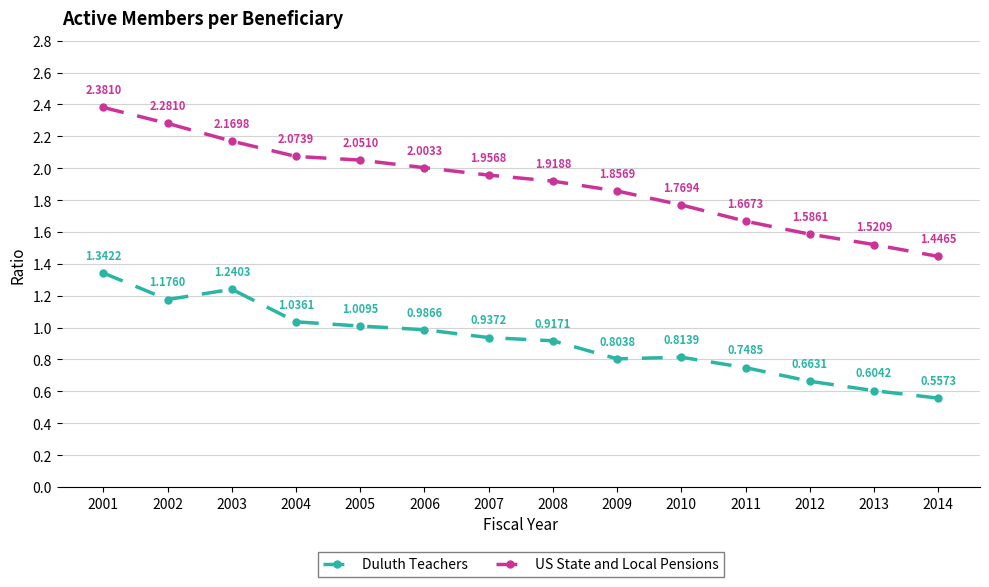

What is the sum of all Duluth Teachers values?

12.8